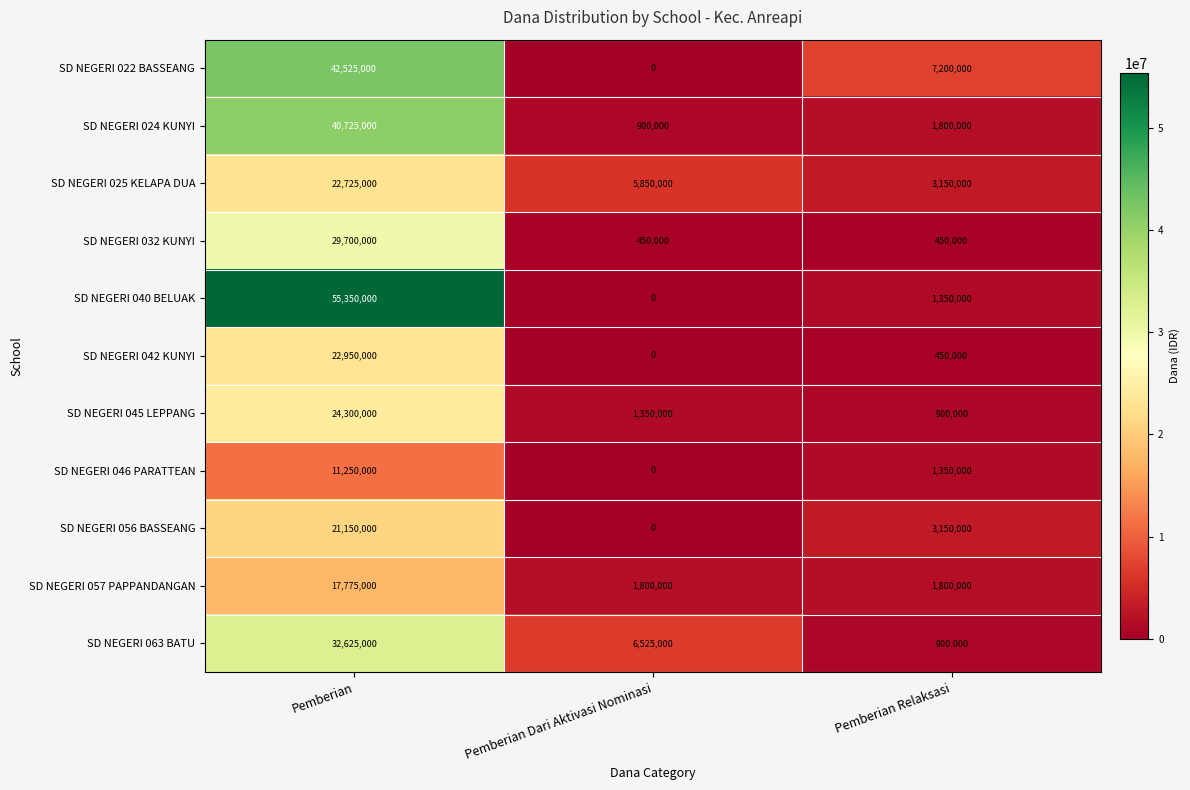

Between Pemberian Dari Aktivasi Nominasi and Pemberian Relaksasi, which series saw the biggest shift?

SD NEGERI 022 BASSEANG